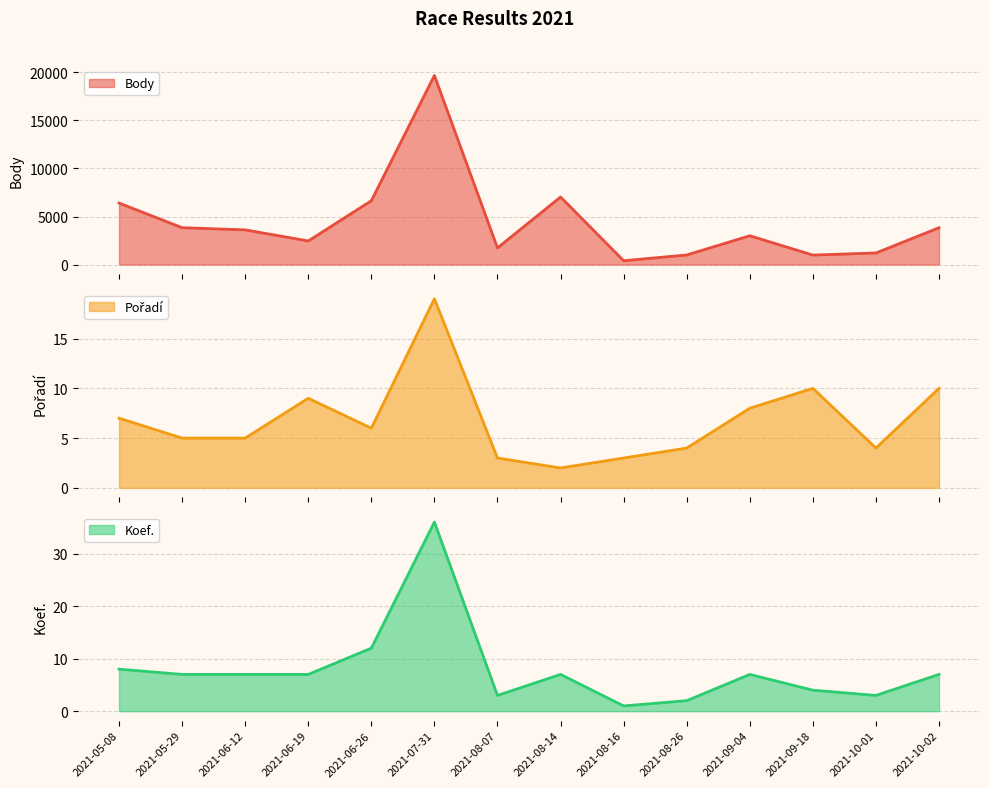

Does the chart have visible grid lines?

Yes